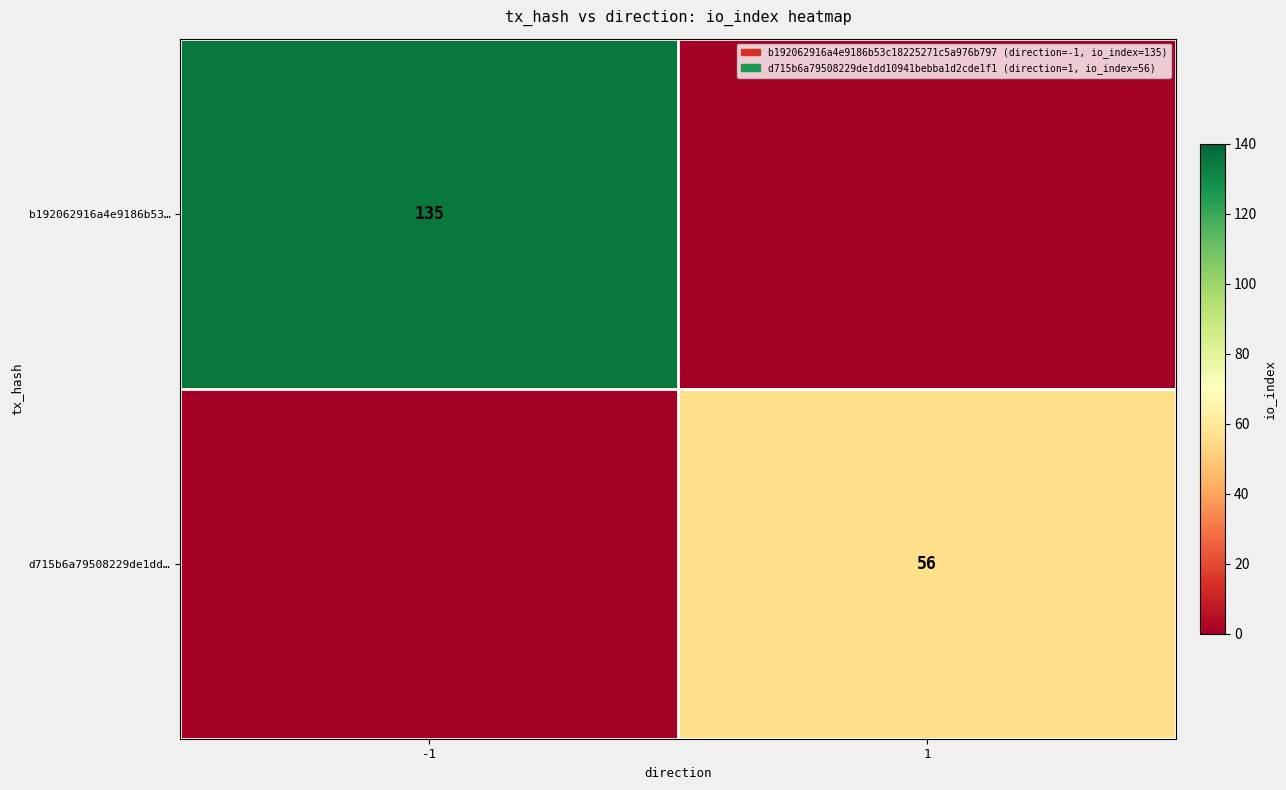

True or false: b192062916a4e9186b53… has a value of 198 at -1.

False